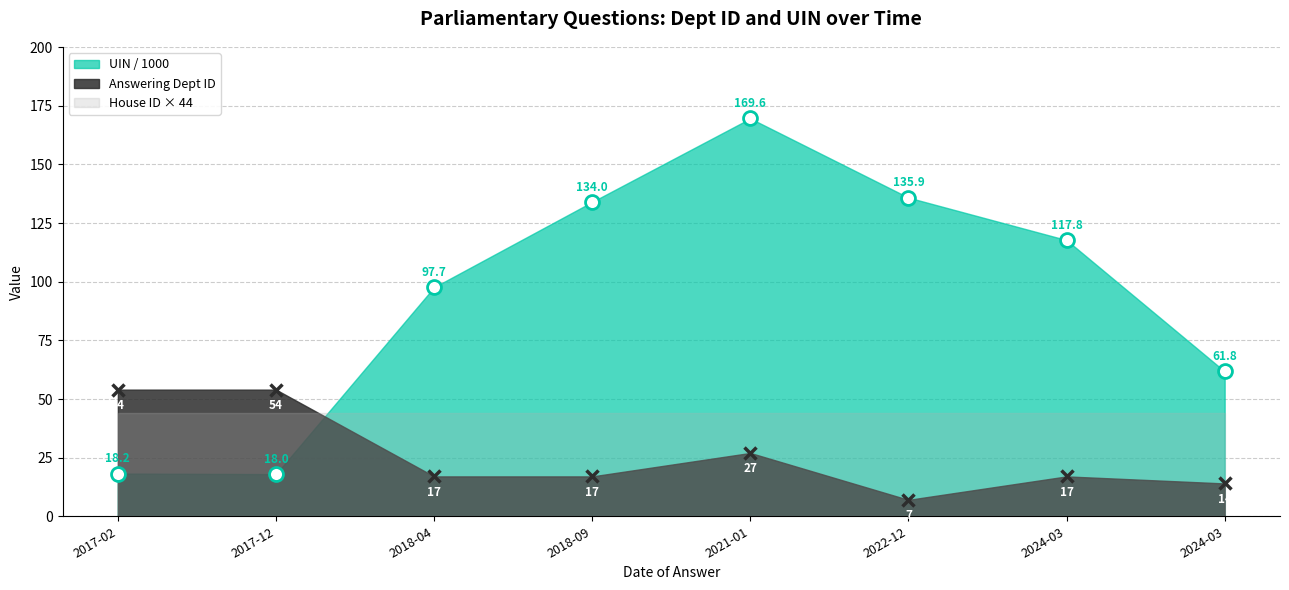

Which series has the widest spread of values?

UIN (thousands)